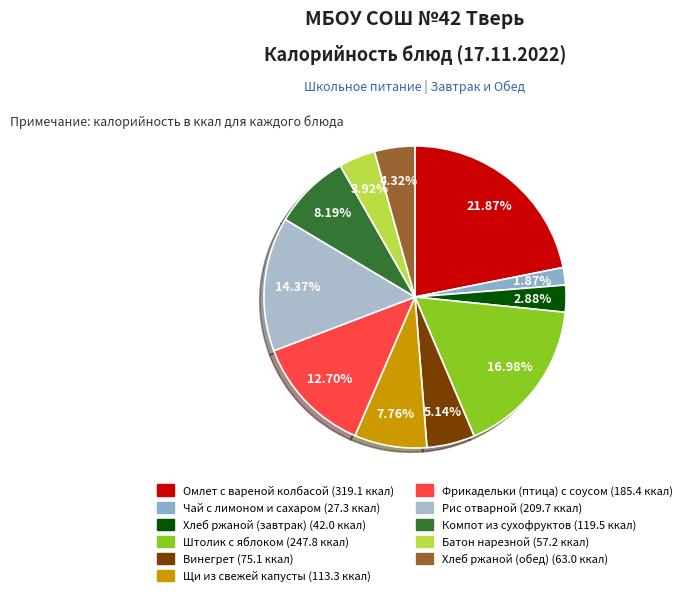

Is there any slice that represents more than half of the pie?

No